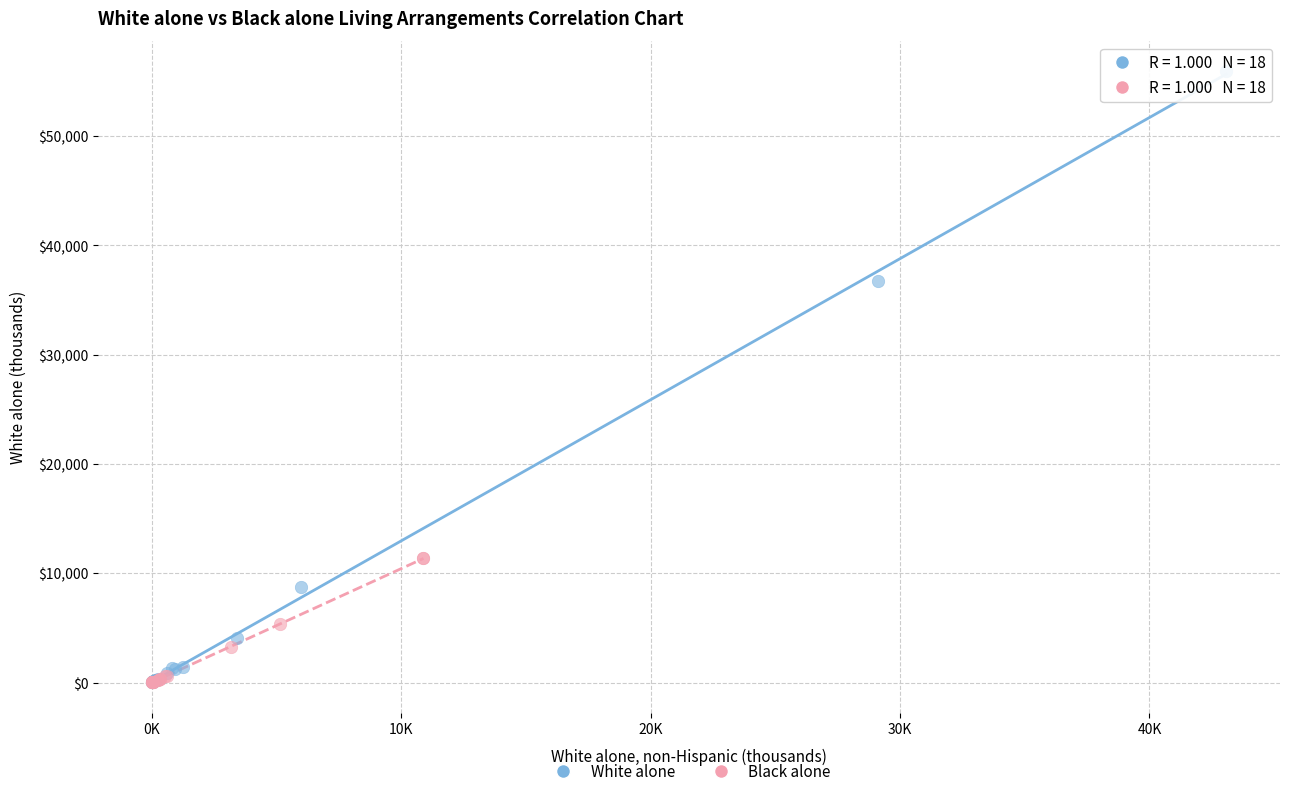

Which series contains the highest Y value?

White alone